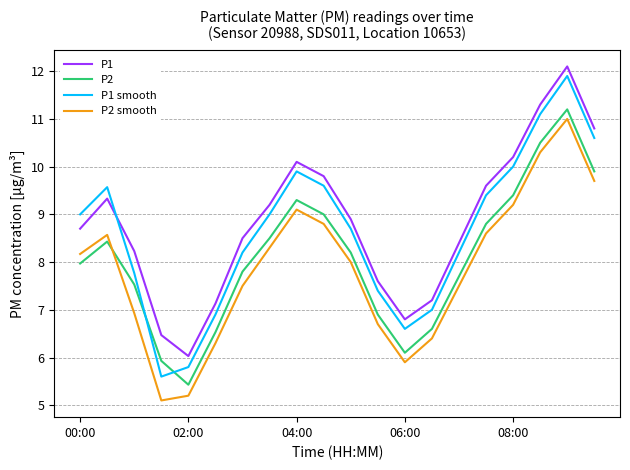

Which series has the largest range (max minus min)?

P1 smooth